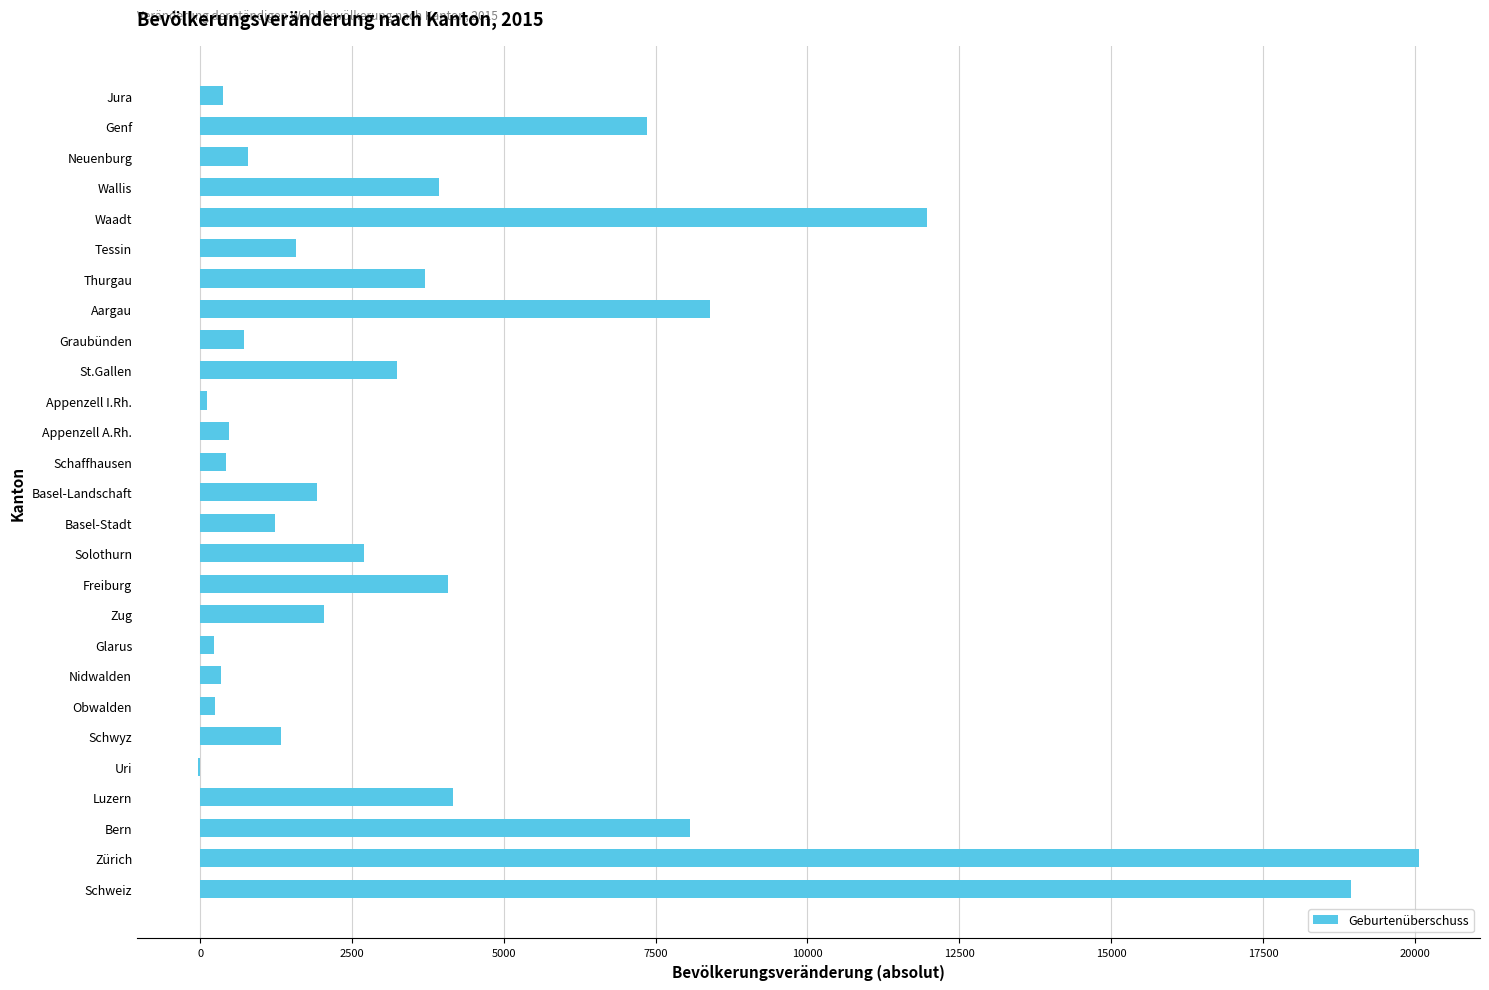

Where is the data nearest to the value 10017?

Aargau